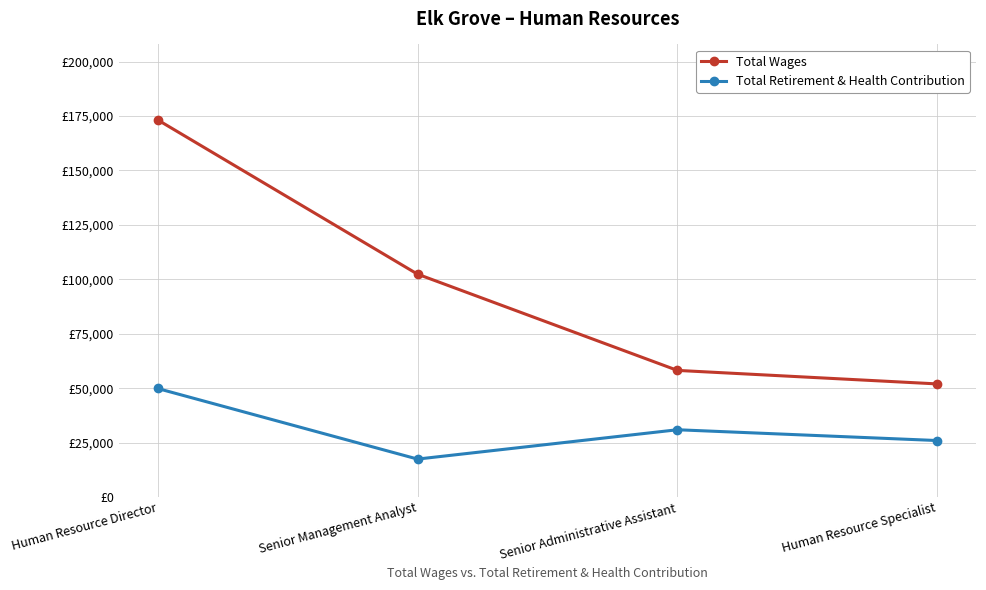

What are all the series names shown in the legend?

Total Wages, Total Retirement & Health Contribution